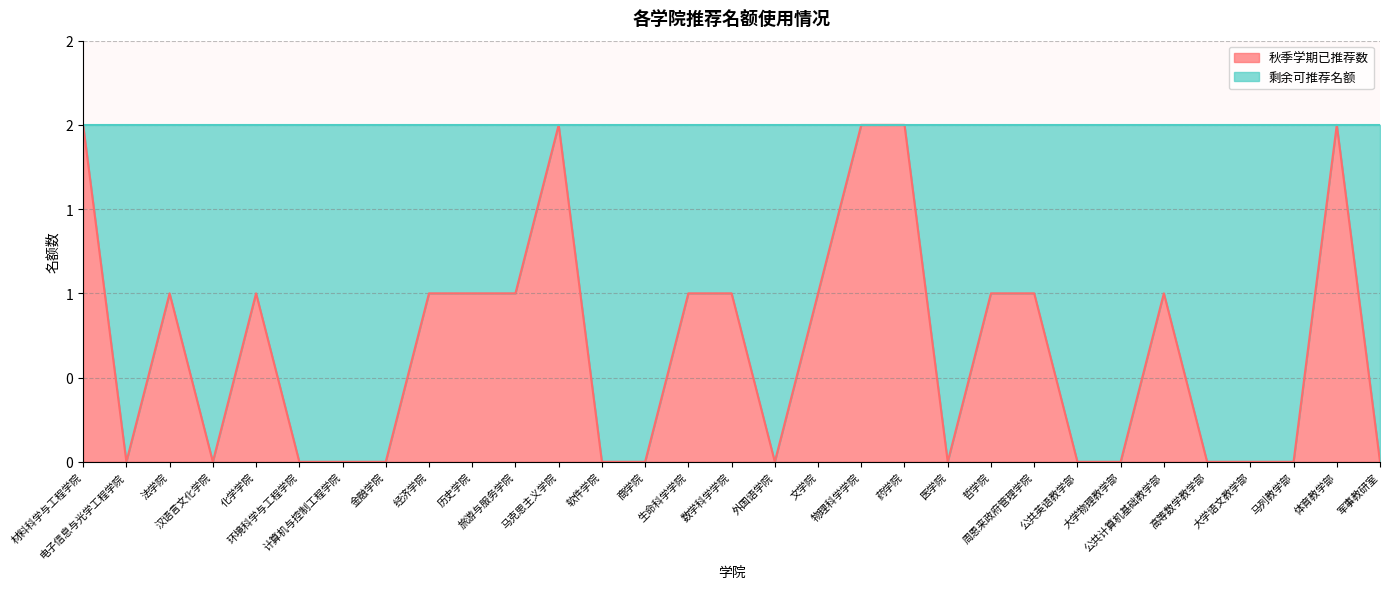

Where does the data first go above 1?

材料科学与工程学院